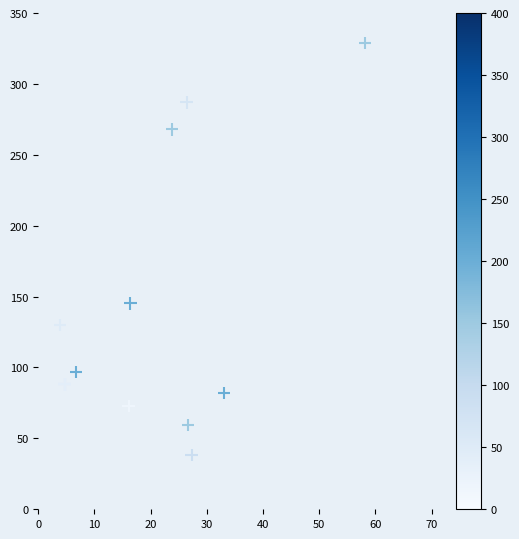

What Y value in the scatter plot is closest to 183?

145.2